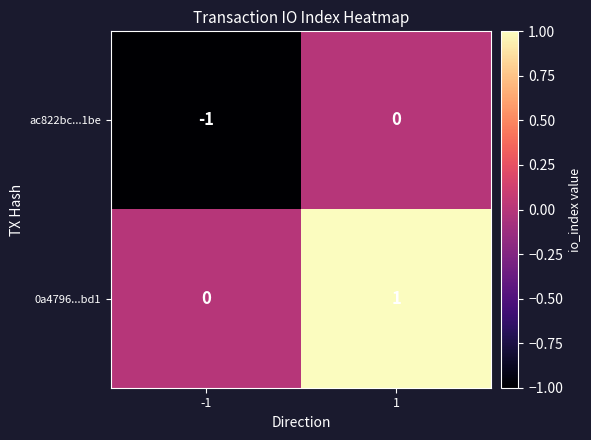

At which category is the sum across all series the highest?

1